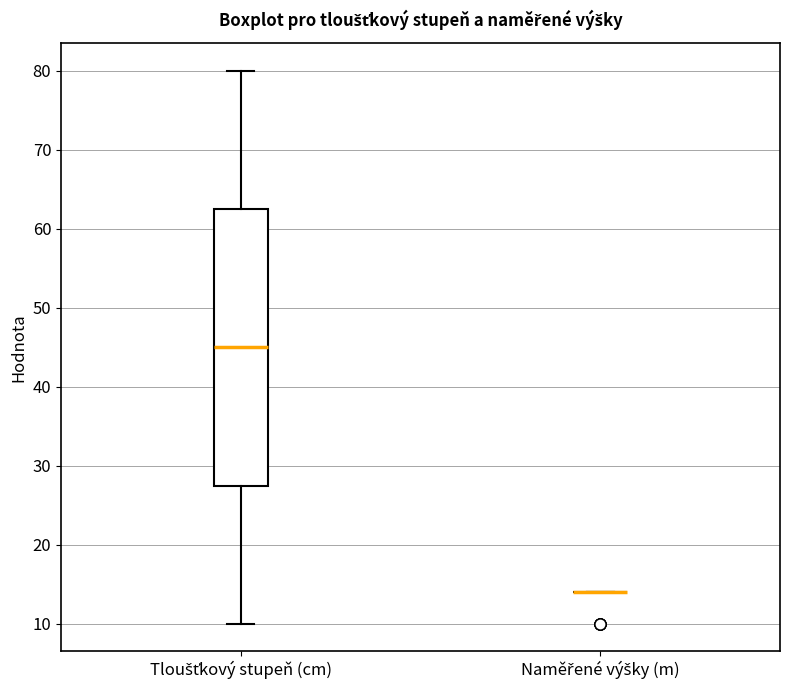

Reading left to right, read every box against the y-axis: the position of its median line, the range the box covers, and the ends of its whiskers. The values are not printed on the chart, so give them approximately, as read against the axis.

Tloušťkový stupeň (cm): median 45, box 28 to 63, whiskers 10 to 80
Naměřené výšky (m): box collapsed to a line at 14, whiskers 14 to 14